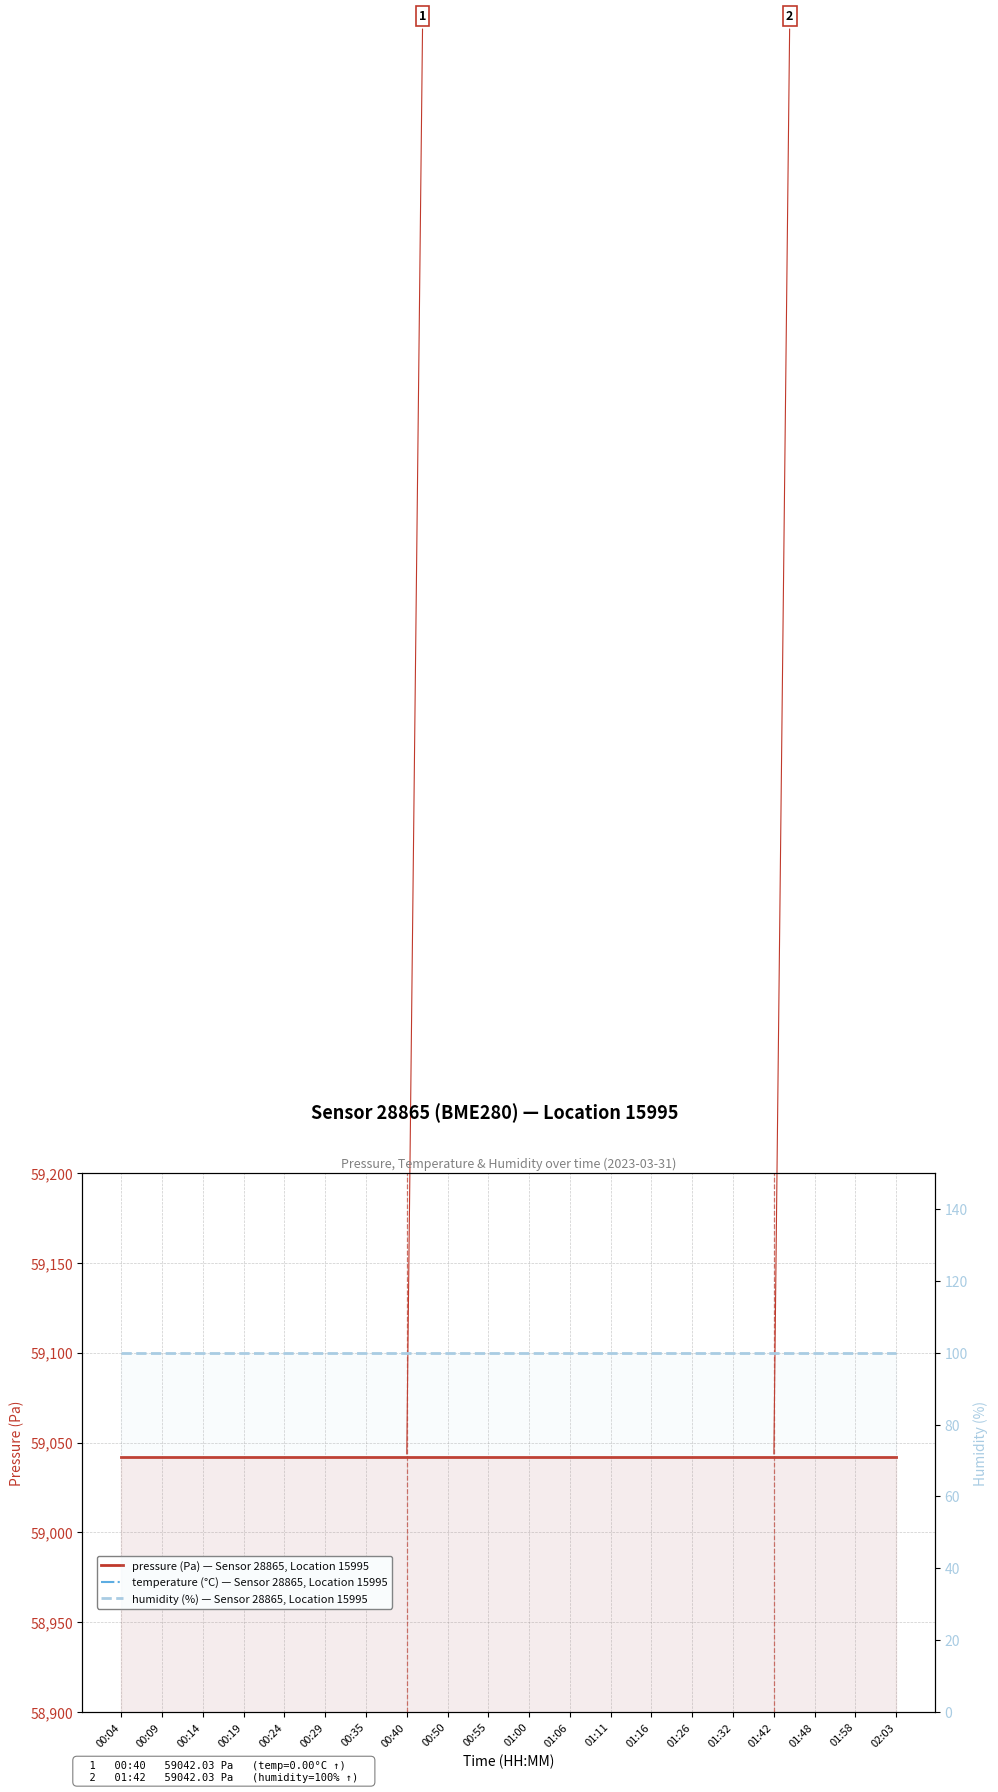

What position from the right is 00:55?

11